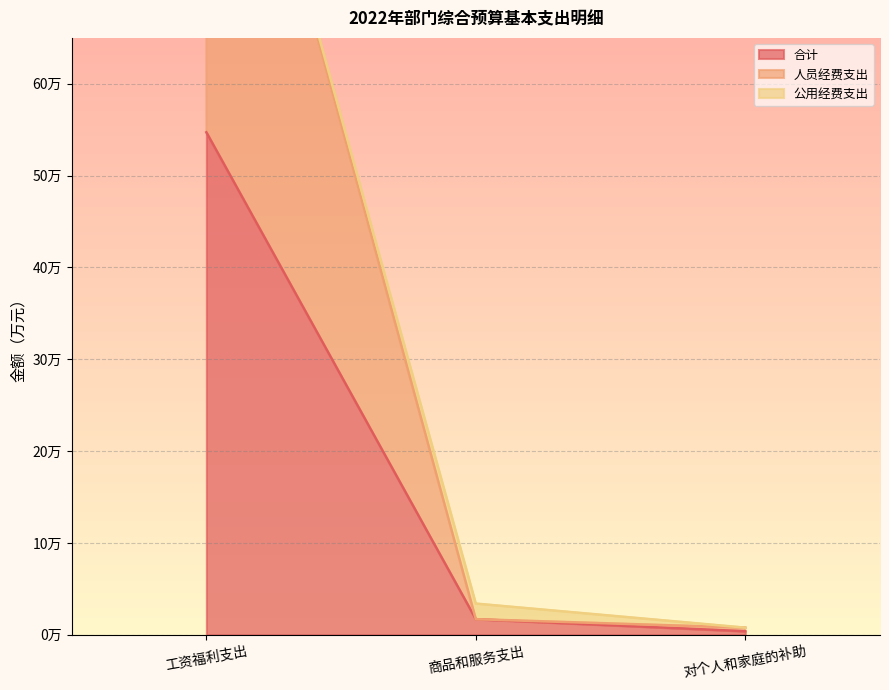

At which label does 人员经费支出 first exceed 1?

工资福利支出